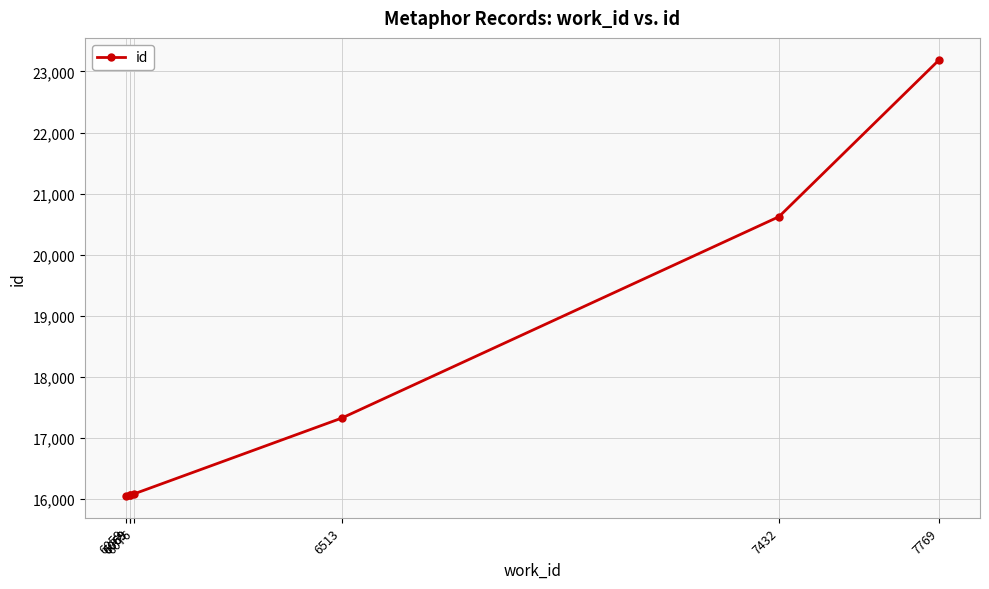

Which category has the highest value across all series?

7769